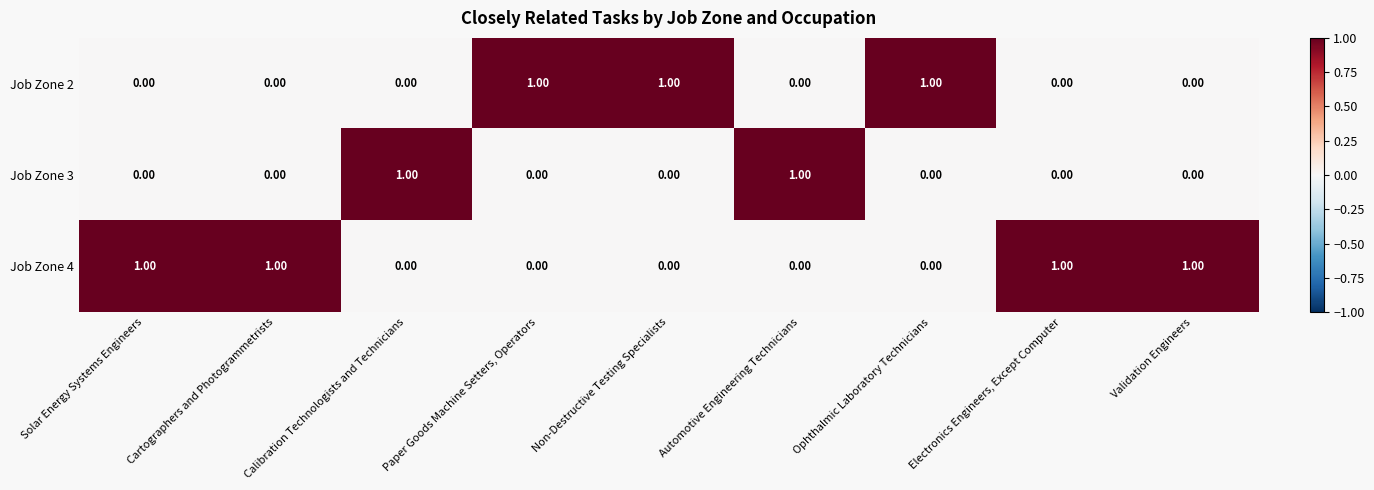

Which series has the largest total across all categories?

Job Zone 4